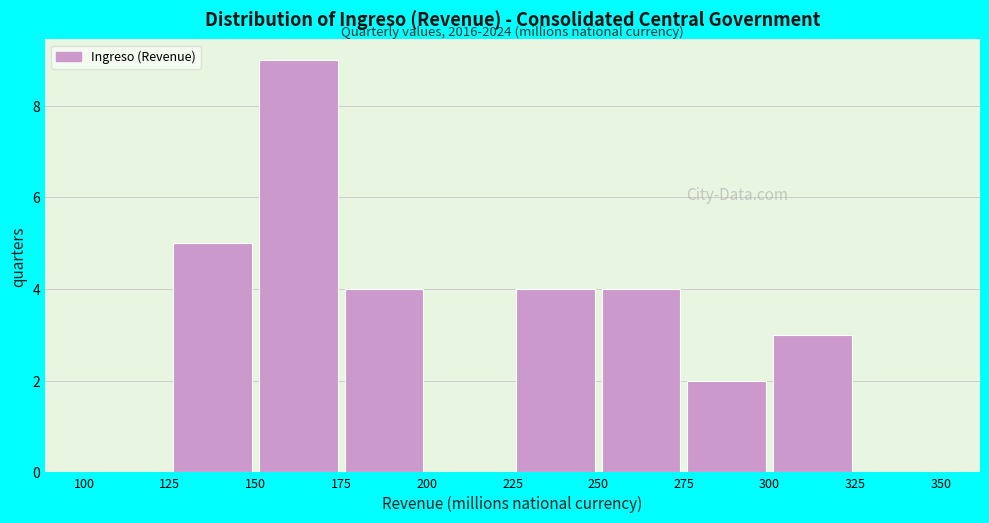

Over which range of the x-axis is the bar tallest?

150 to 175